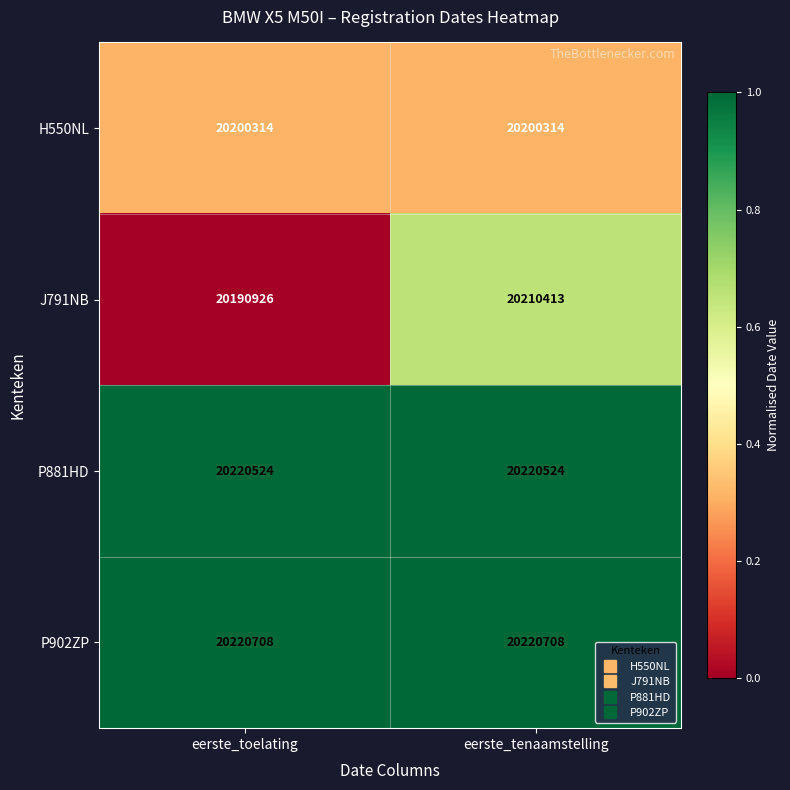

Rank the series by their maximum value, from lowest to highest.

H550NL, J791NB, P881HD, P902ZP